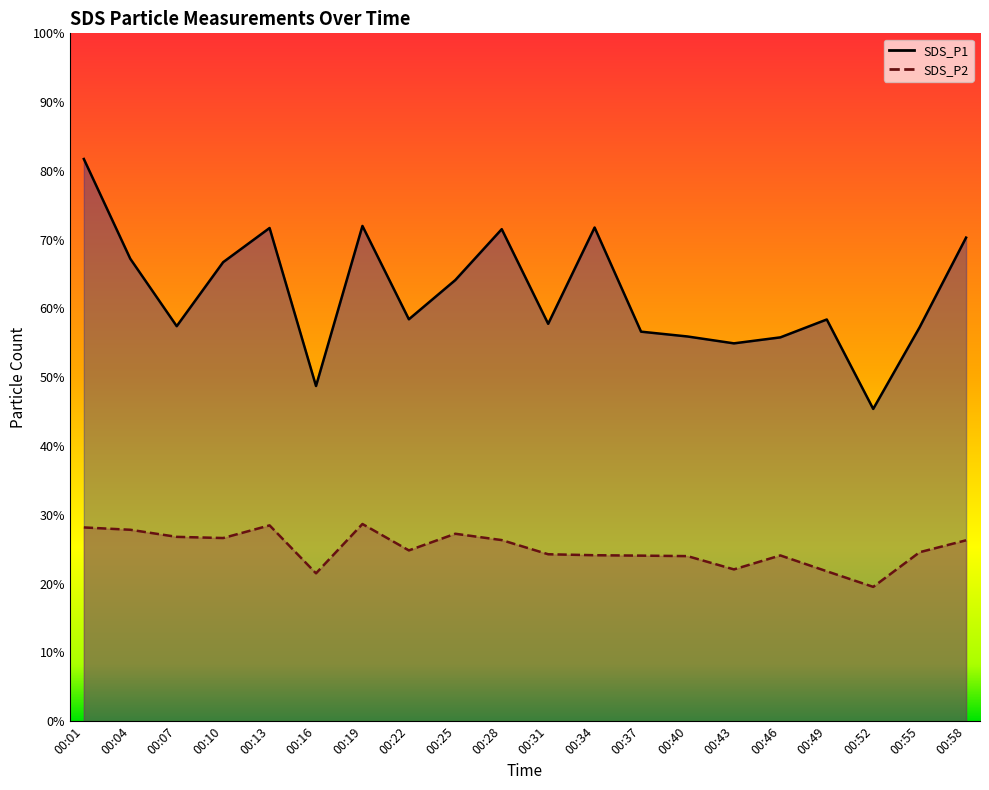

What is the difference between the SDS_P1 values at 00:40 and 00:07?

1.5